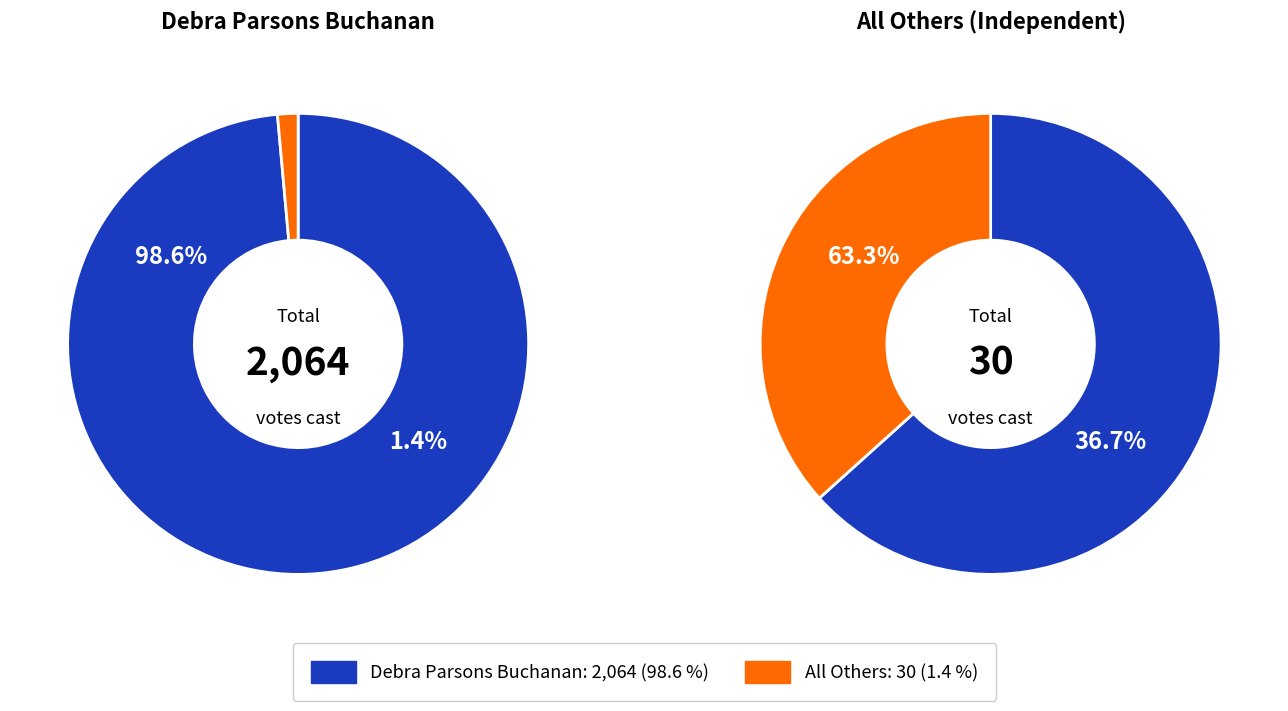

Rank the series by their average value, from highest to lowest.

debra_parsons, all_others